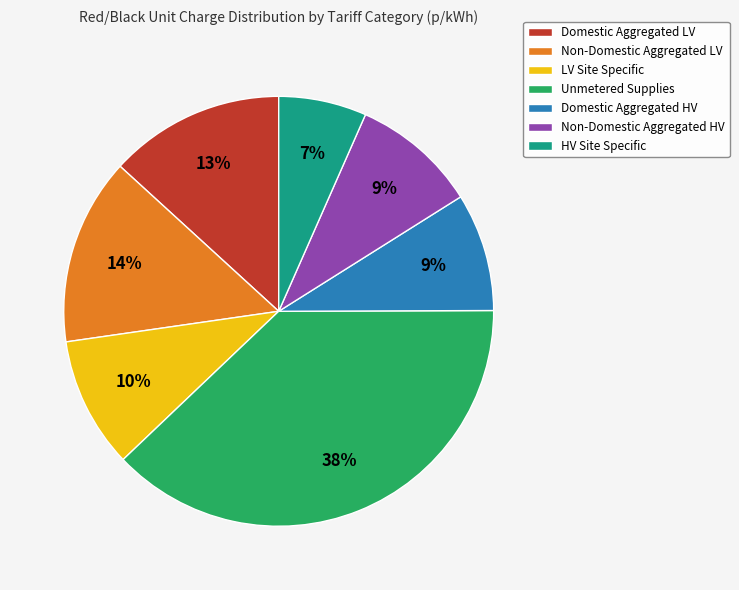

What percentage is the Domestic Aggregated LV slice, to the nearest percent?

13%